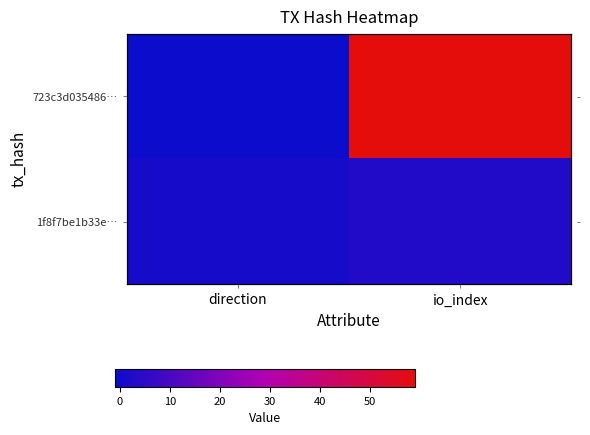

What is the maximum value for 723c3d035486…?

59